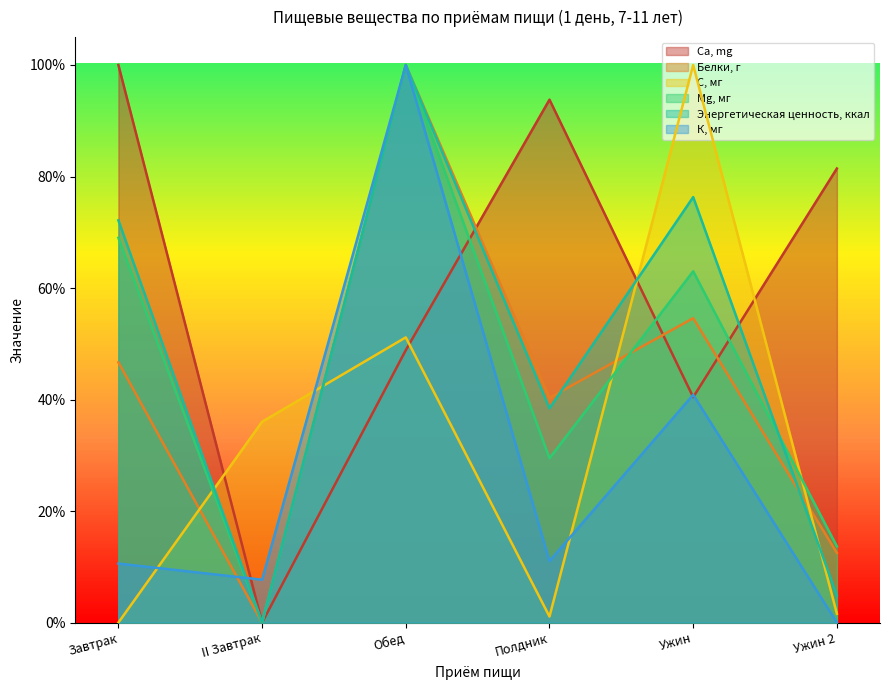

At which label is Ca, mg closest to 0?

II Завтрак